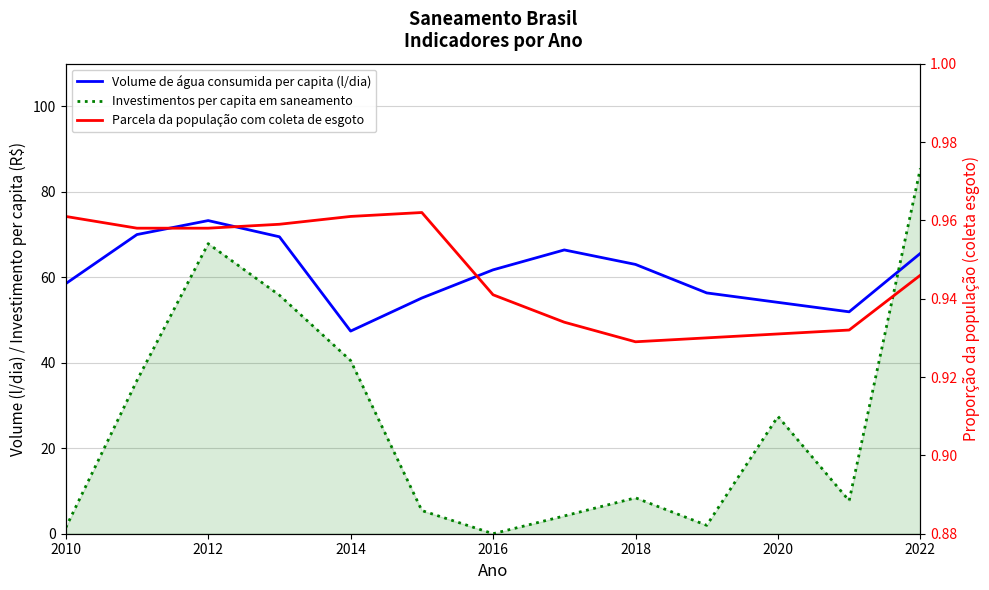

How many interior local peaks does the Parcela da população com coleta de esgoto series have?

1